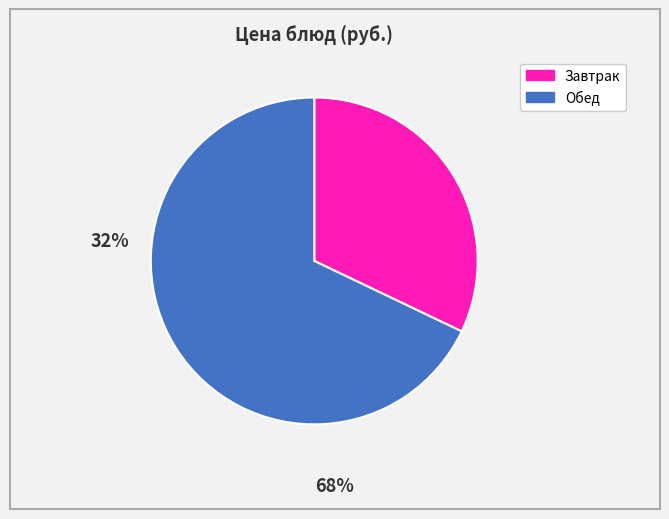

Is there any slice that represents more than half of the pie?

Yes